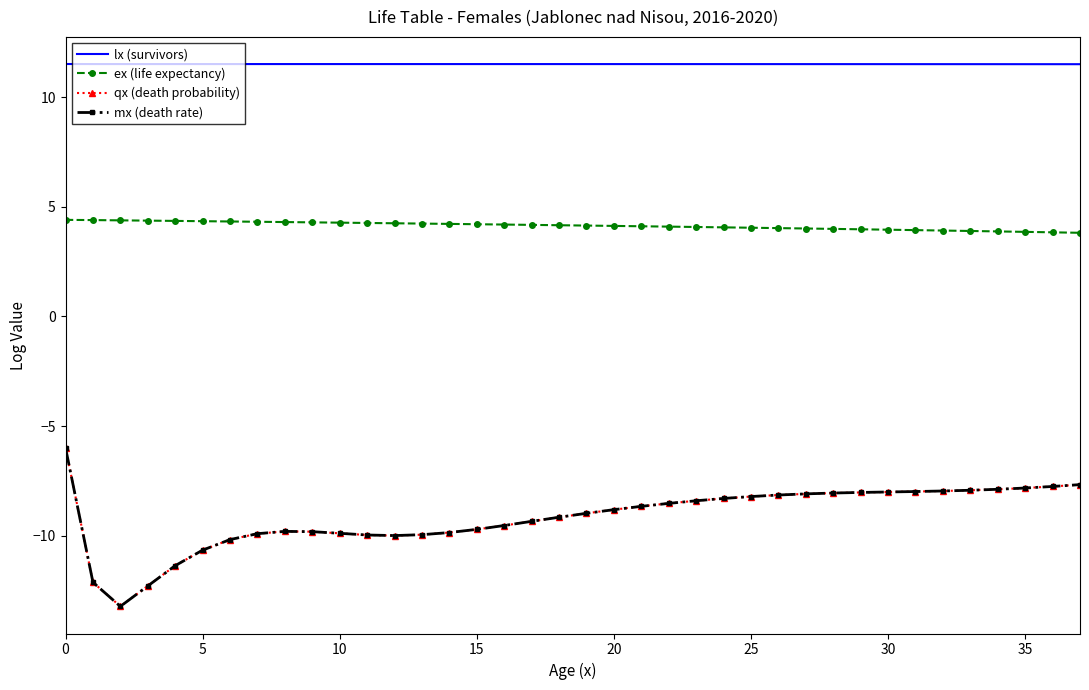

What is the maximum value for ex (life expectancy)?

4.4